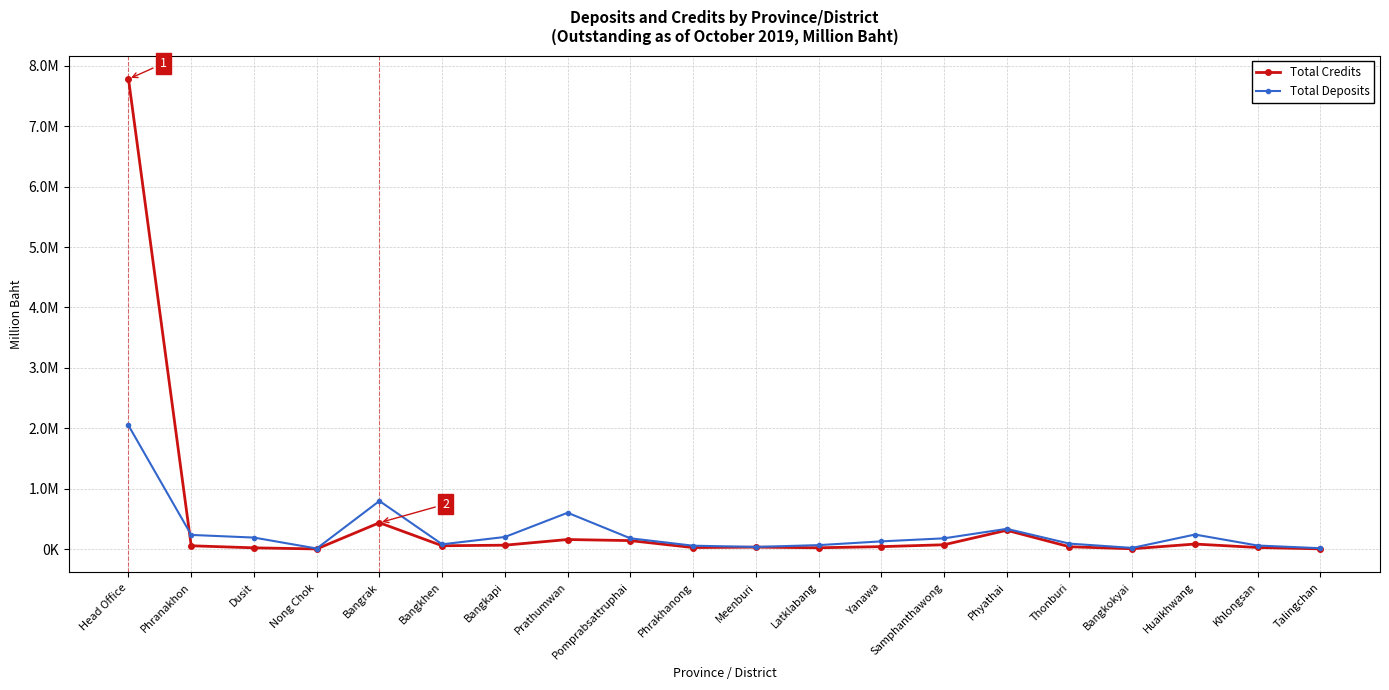

The value of Total Credits at Huaikhwang is 51986. True or false?

False